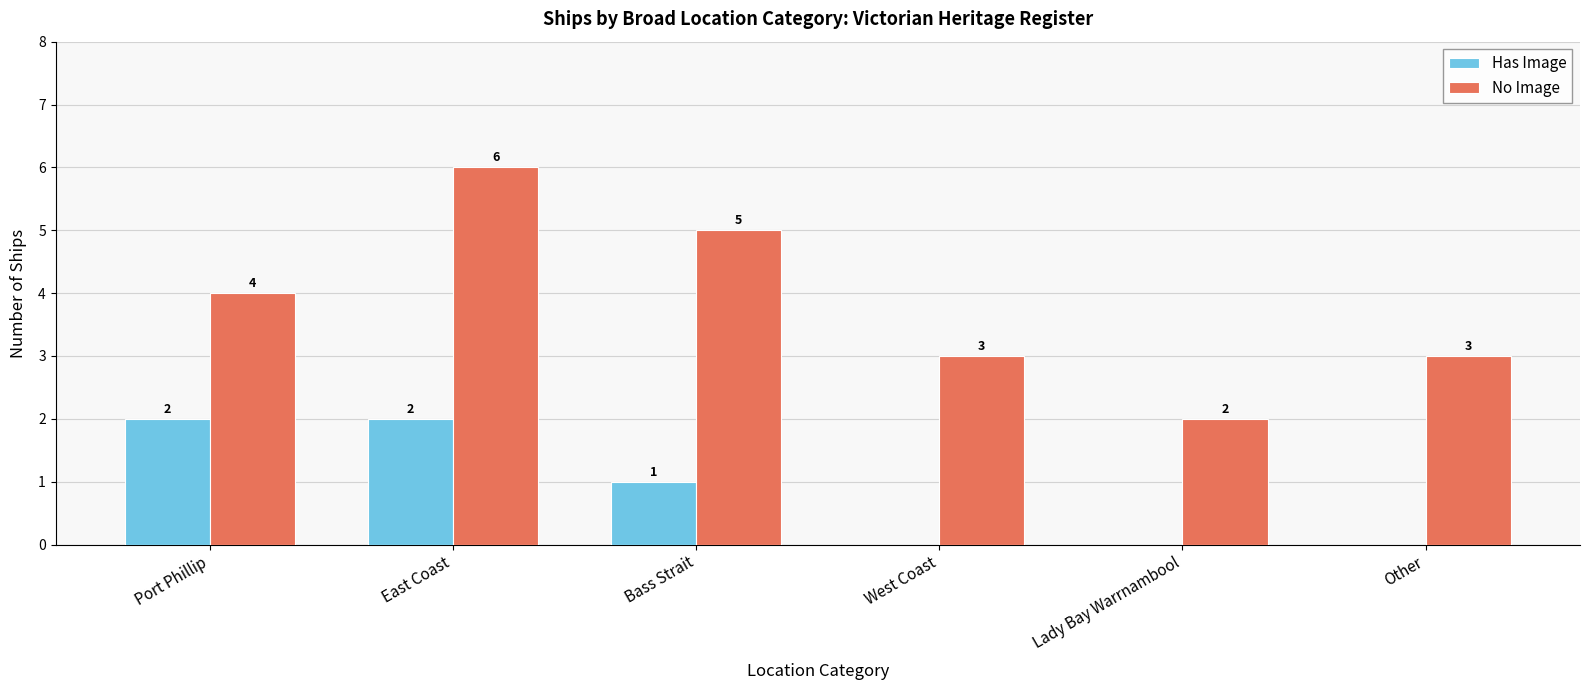

What is the difference between the No Image values at Lady Bay Warrnambool and Port Phillip?

2